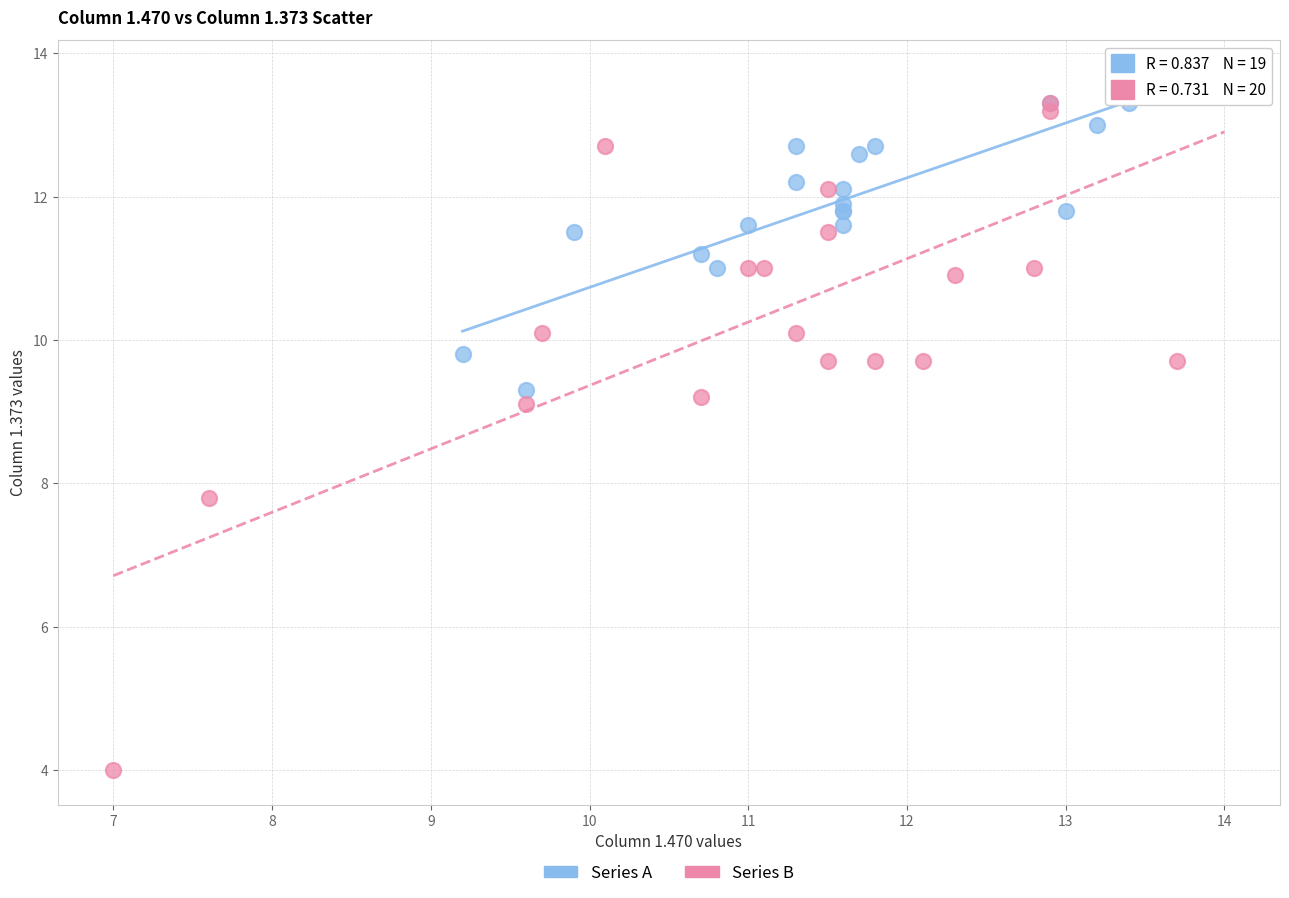

Which series has the largest Y range (max minus min)?

Series B